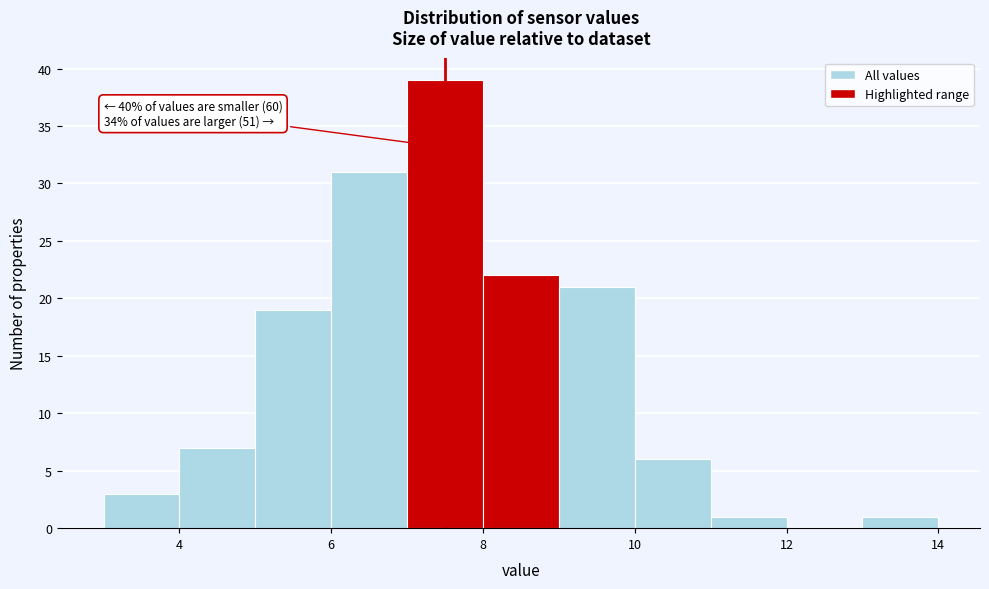

Over which range of the x-axis is the bar tallest?

7 to 8